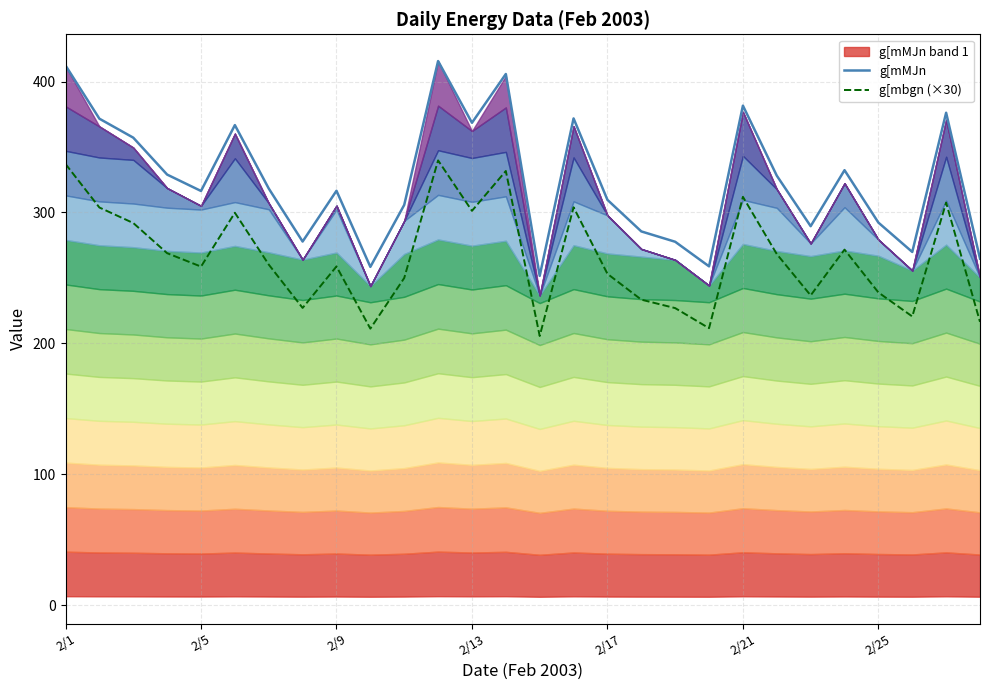

Is it true that g[mMJn equals 309.6 at 2/17?

True